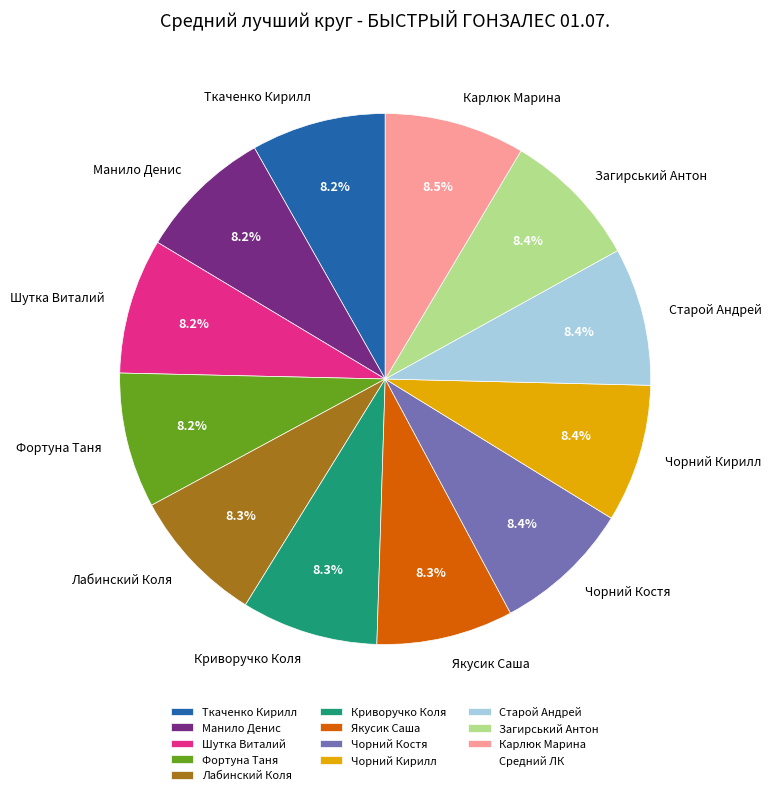

Is Шутка Виталий the majority of the pie?

No